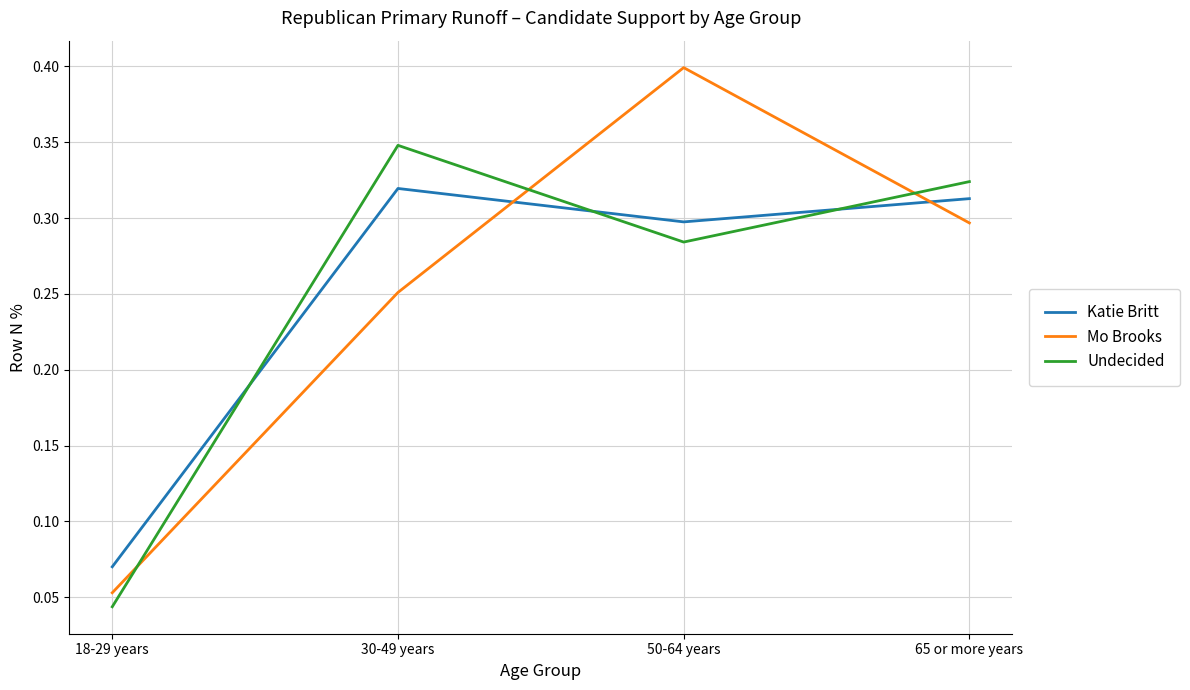

What position from the right is 65 or more years?

1